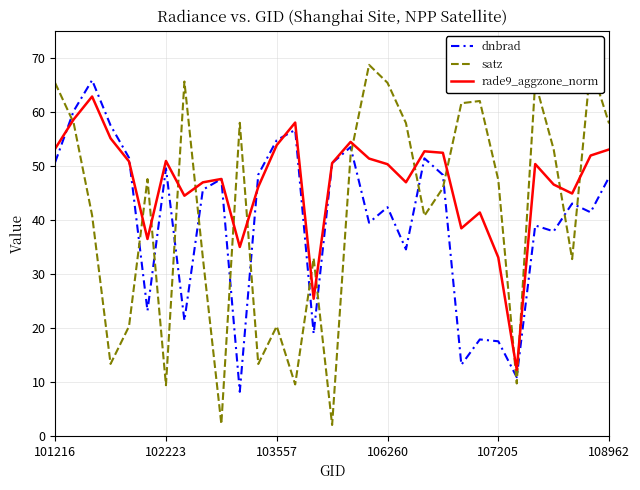

Which series ends up on top after the final intersection of satz and rade9_aggzone_norm?

satz